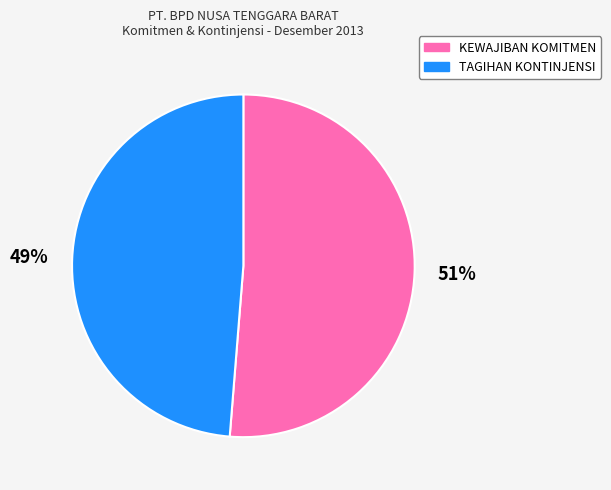

Is it true that TAGIHAN KONTINJENSI is 61% of the pie?

False